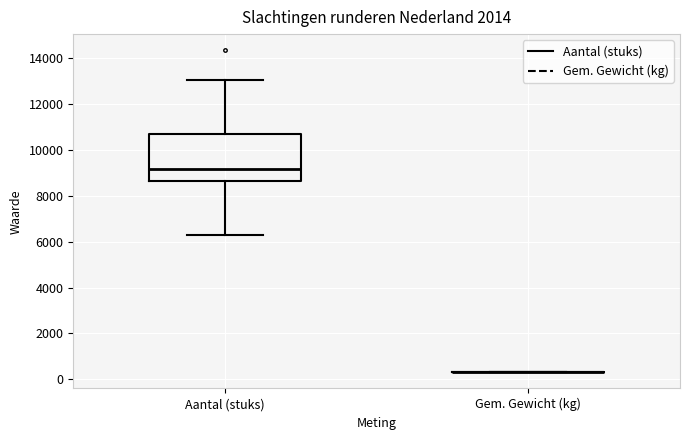

Where does the median line of the box for Aantal (stuks) sit on the y-axis? The values are not printed on the chart, so give them approximately, as read against the axis.

9200